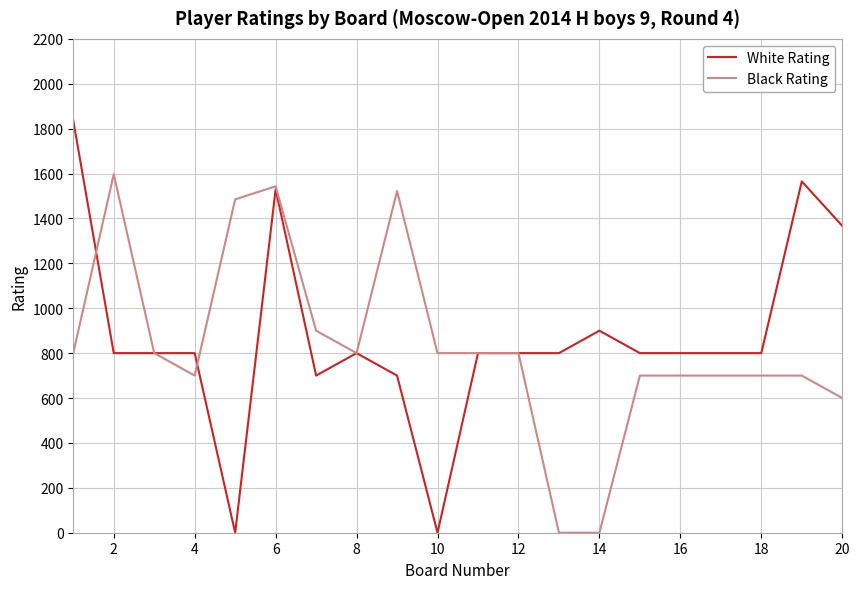

What is the greatest value displayed?

1836